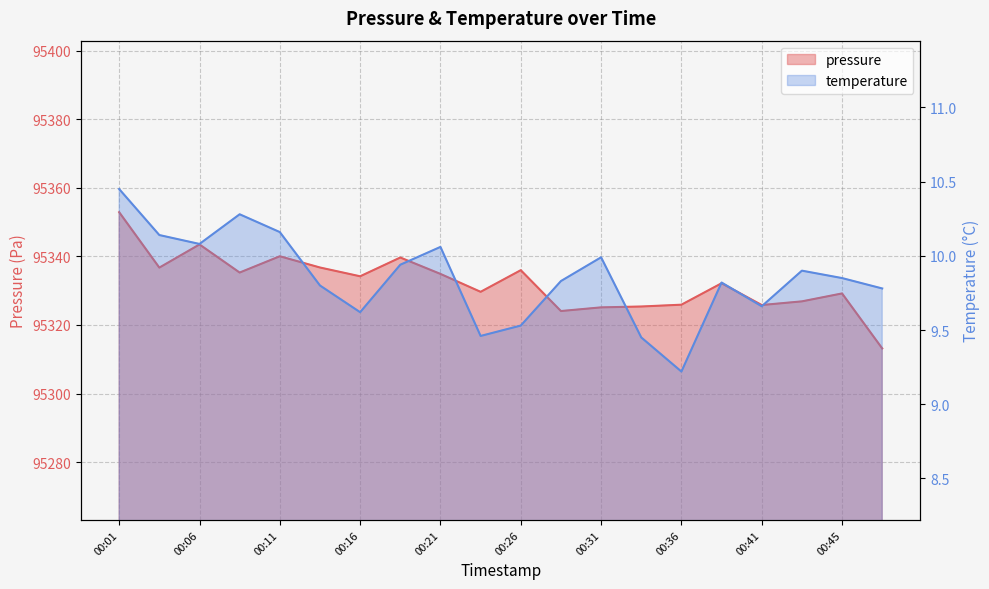

How many categories are shown in the chart?

20